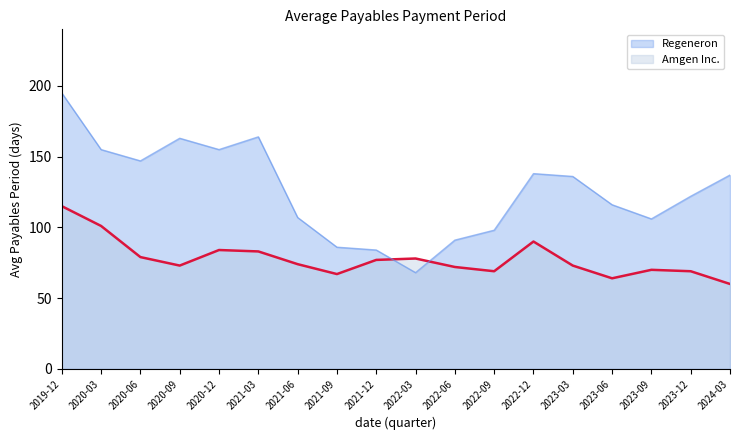

What value does the Amgen series have at 2019-12, to the nearest 10?

120